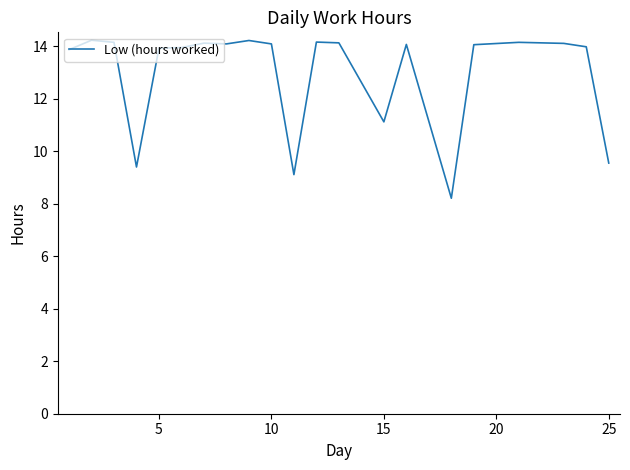

What is the maximum value shown in the chart?

14.2